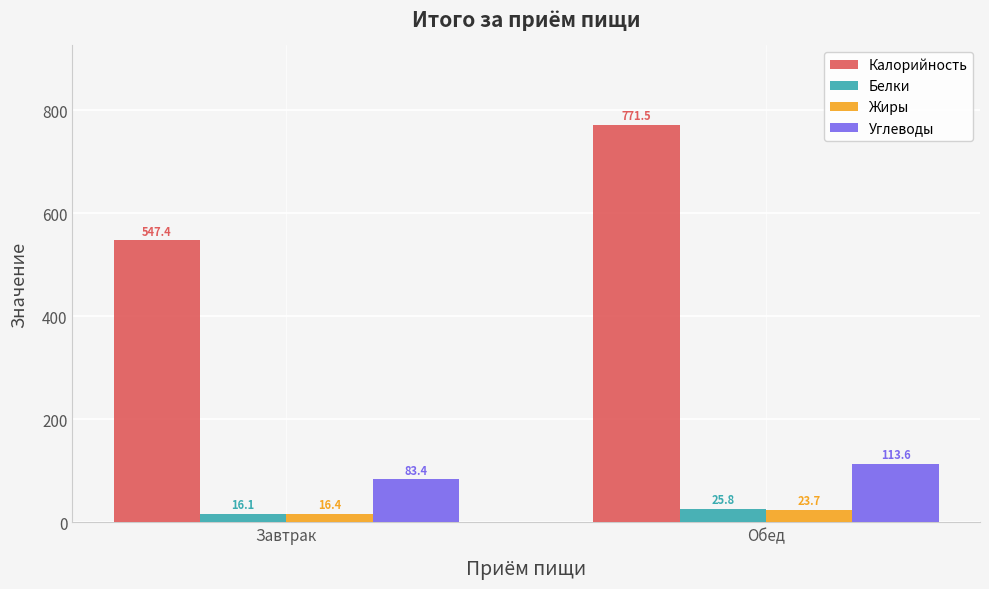

What is the maximum value for Калорийность?

771.5